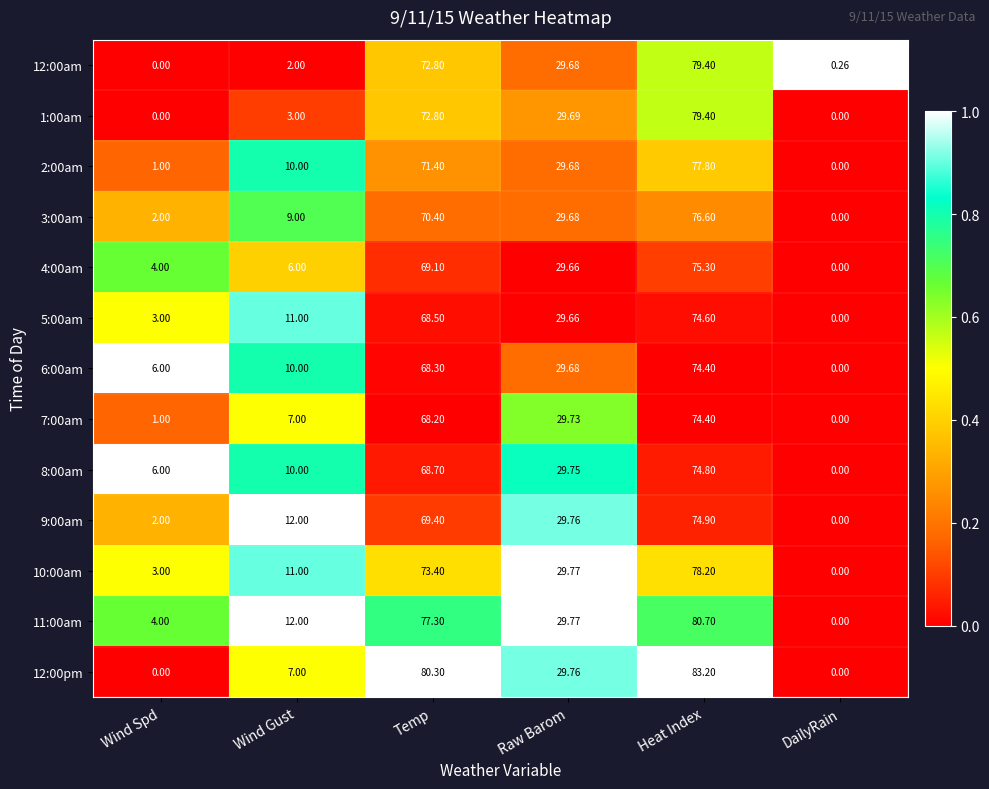

Where is 5:00am nearest to the value 37?

Raw Barom